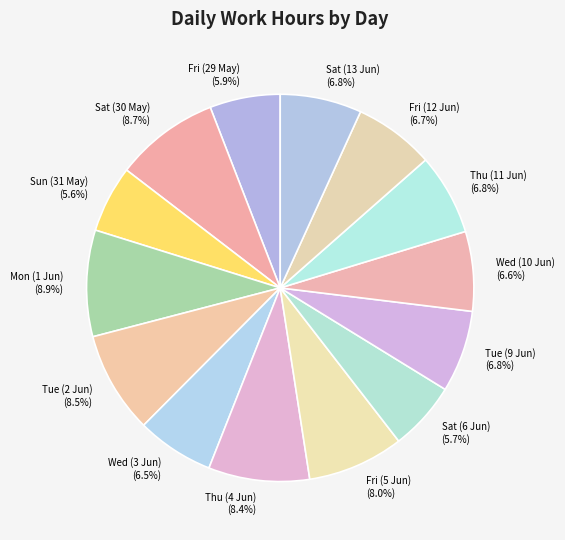

To the nearest percent, what is the average slice percentage?

7%